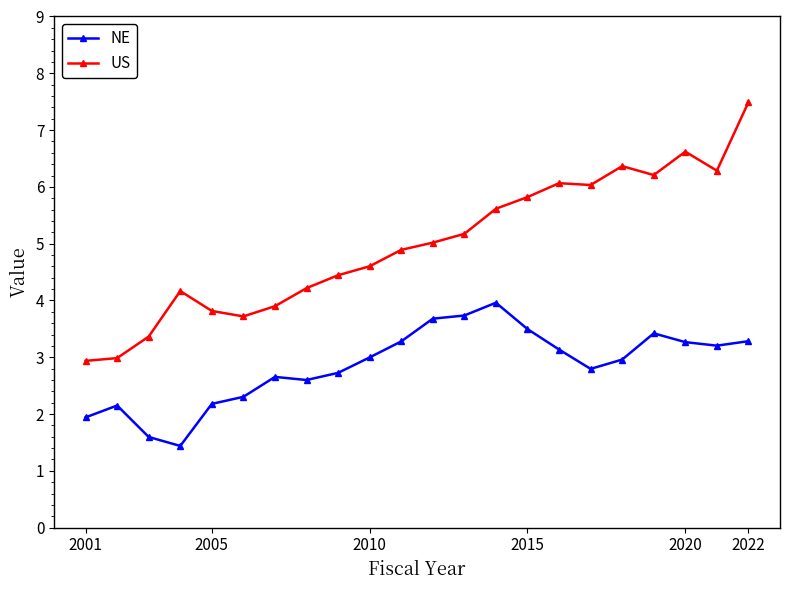

List the series in order of their peak value, highest first.

US, NE